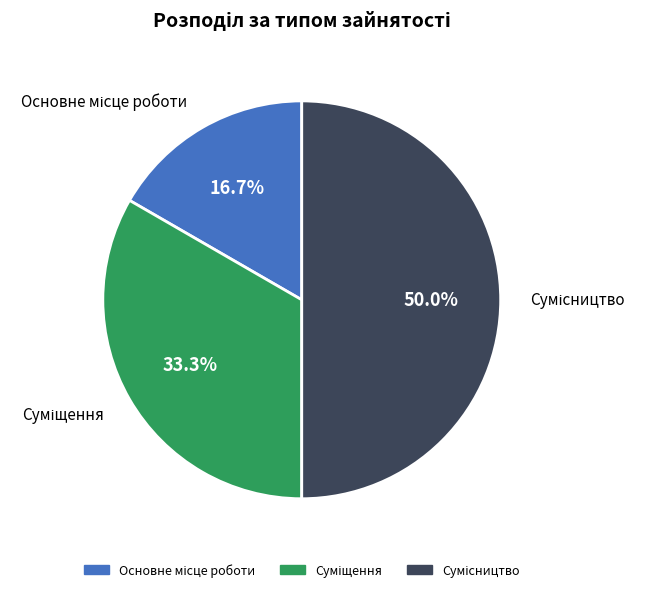

How many segments does this pie chart have?

3